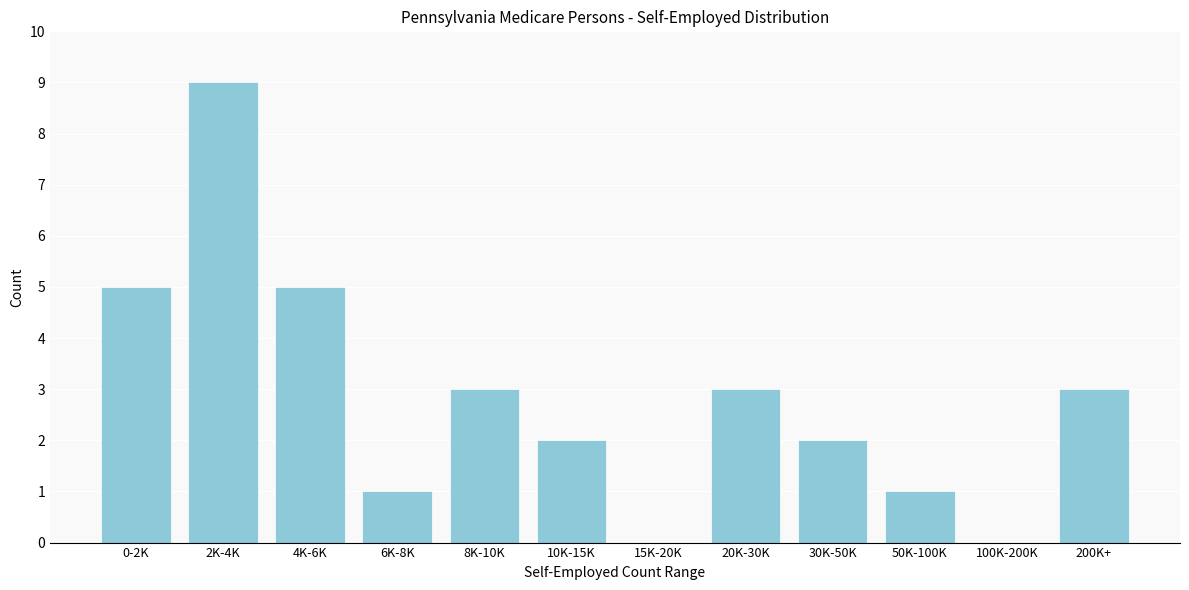

Reading right to left, transcribe all the data shown in this chart.

200K+=3	100K-200K=0	50K-100K=1	30K-50K=2	20K-30K=3	15K-20K=0	10K-15K=2	8K-10K=3	6K-8K=1	4K-6K=5	2K-4K=9	0-2K=5